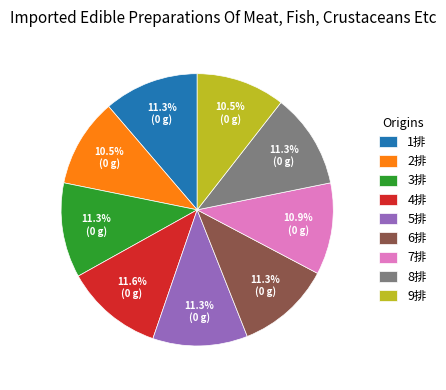

Is it true that 5排 is 5% of the pie?

False